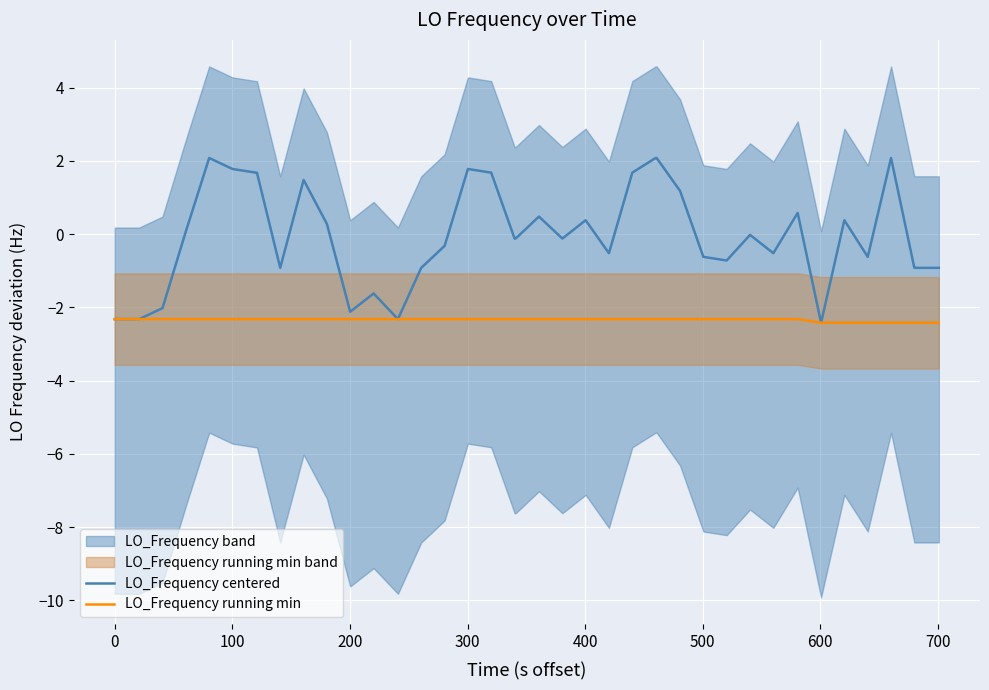

True or false: LO_Frequency running min and LO_Frequency centered cross at least once.

False